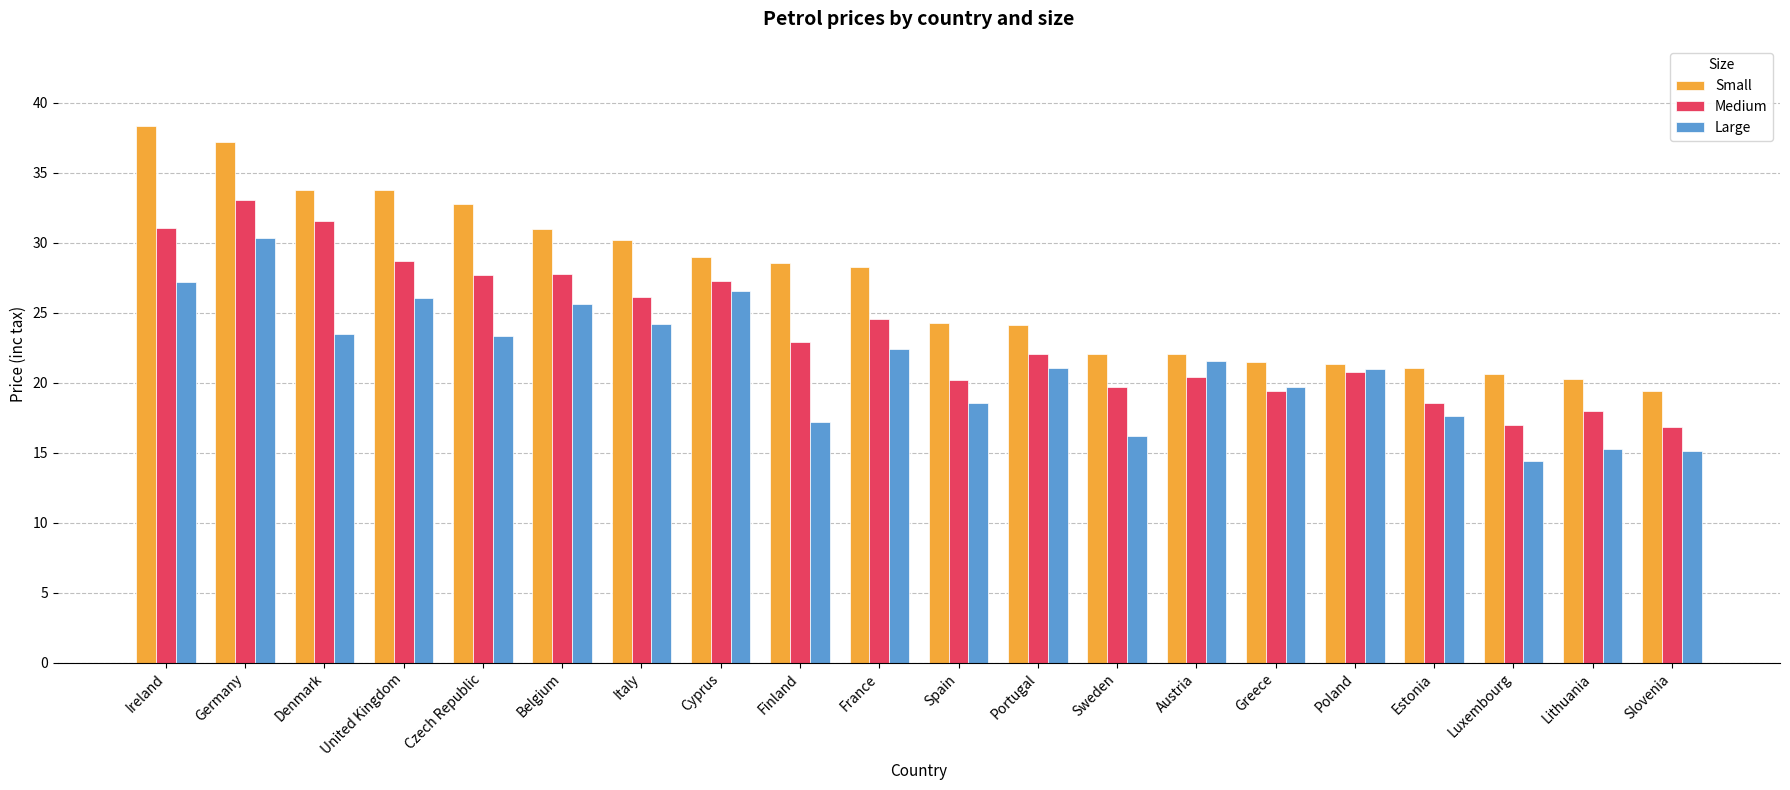

What is the smallest value displayed?

14.4